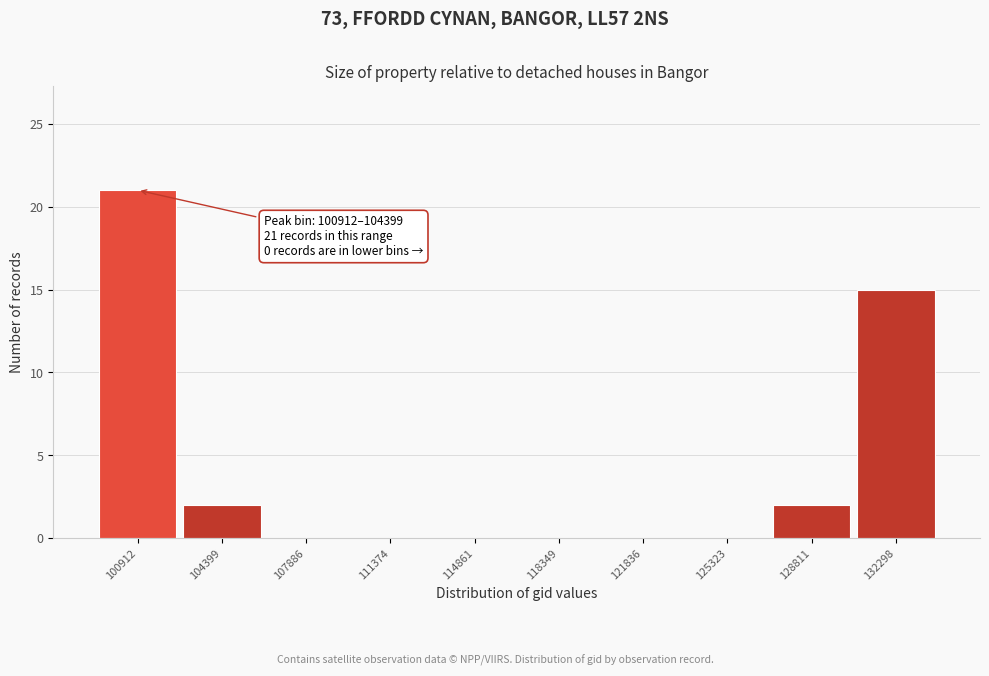

Reading left to right, extract all data points from this chart.

100912=21	104399=2	107886=0	111374=0	114861=0	118349=0	121836=0	125323=0	128811=2	132298=15